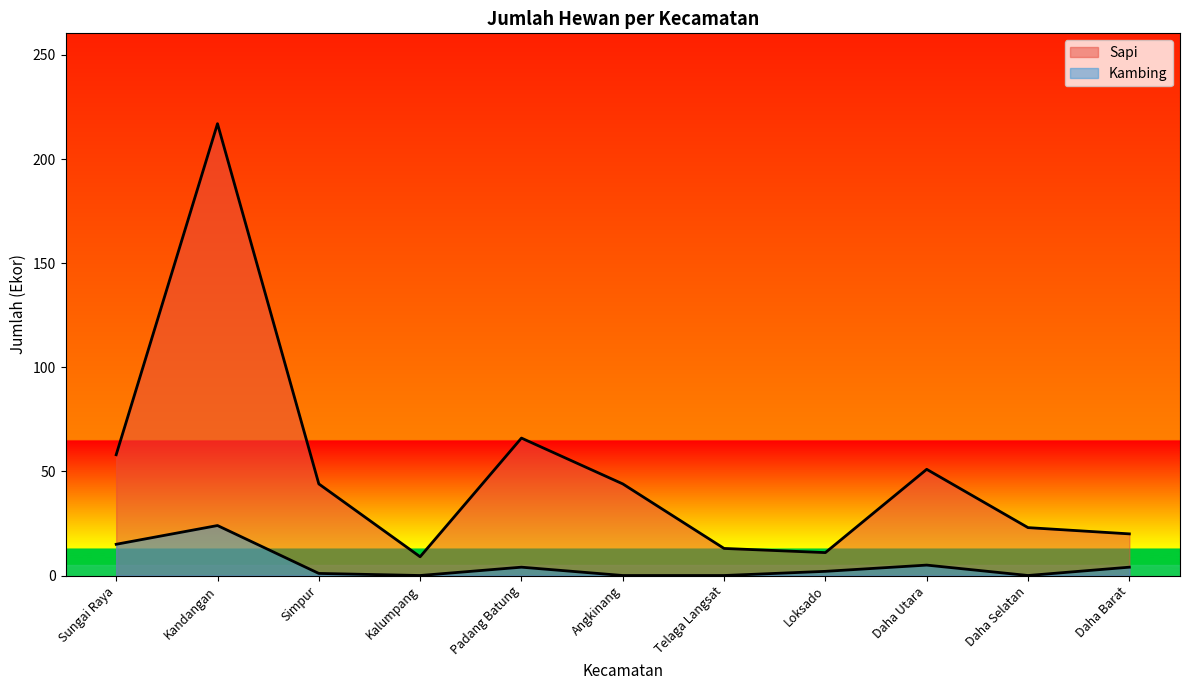

What is the value of the Kambing point at the 11th from the left?

4